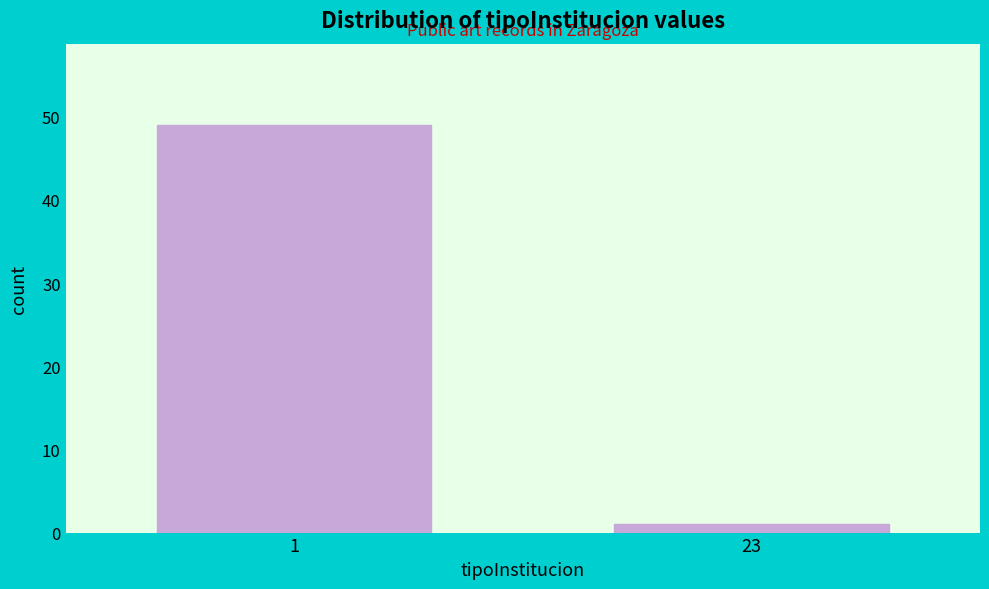

Reading right to left, list all the values displayed in this chart.

23=1	1=49